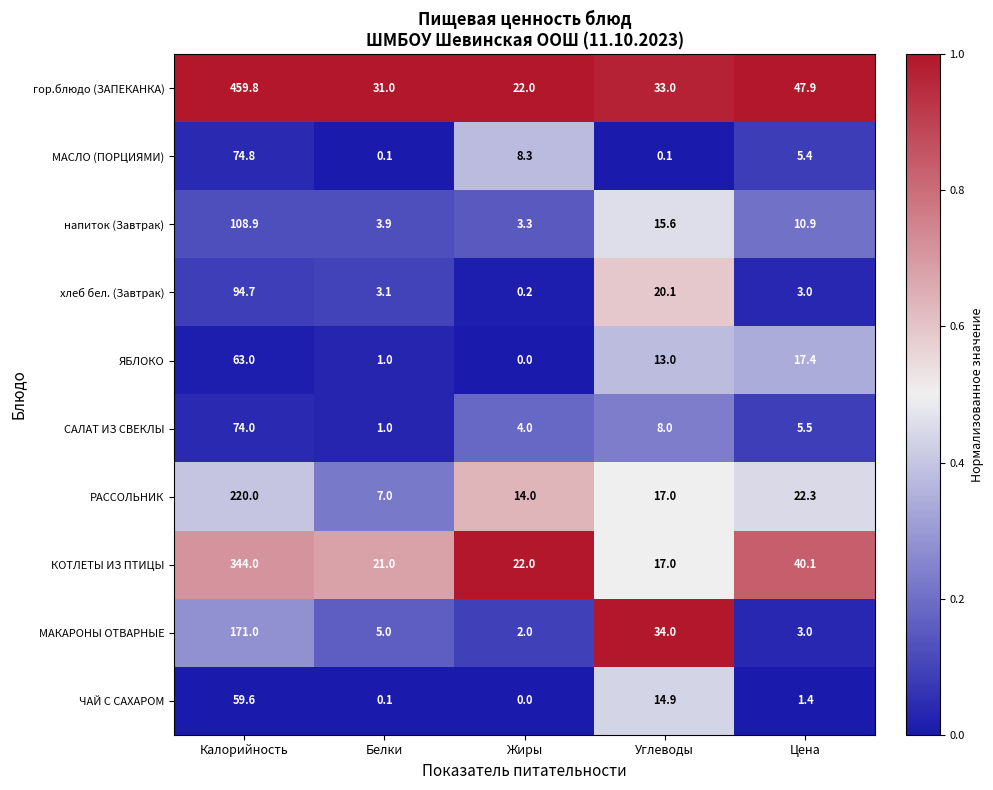

What is the total value across all series at Белки?

73.2